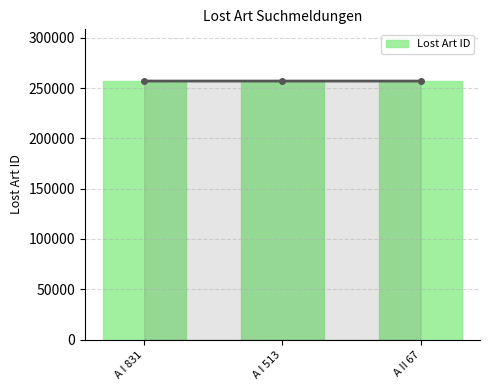

Where is the data nearest to the value 256913?

A I 831